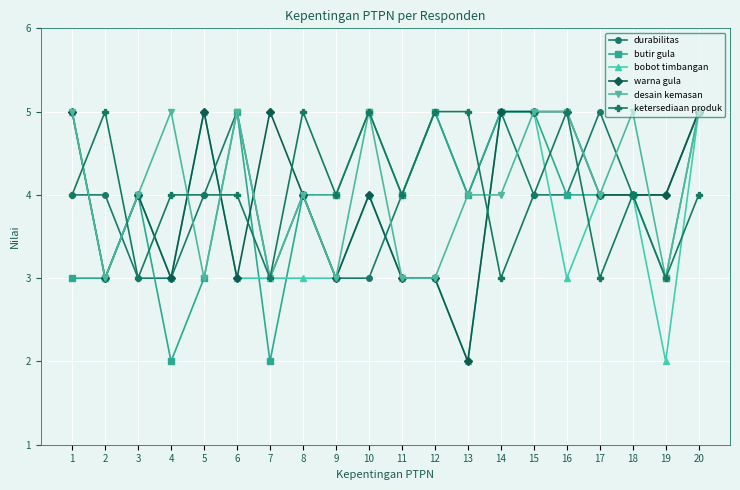

What is the spread (max minus min) of values at 9?

1